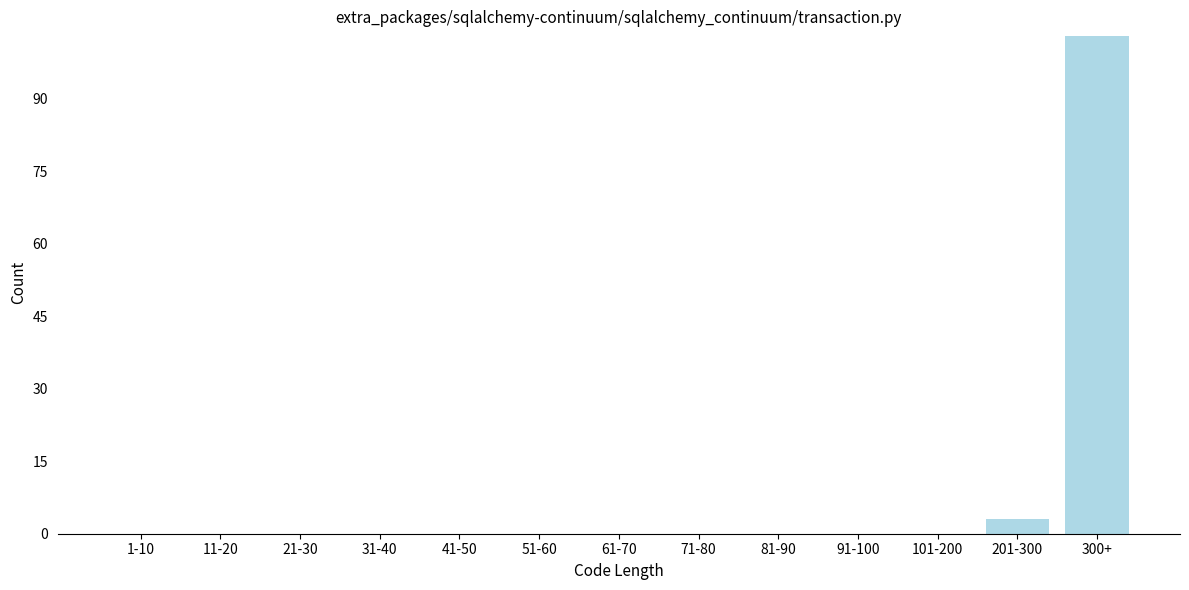

Reading left to right, what are all the values shown in this chart?

1-10=0	11-20=0	21-30=0	31-40=0	41-50=0	51-60=0	61-70=0	71-80=0	81-90=0	91-100=0	101-200=0	201-300=3	300+=103